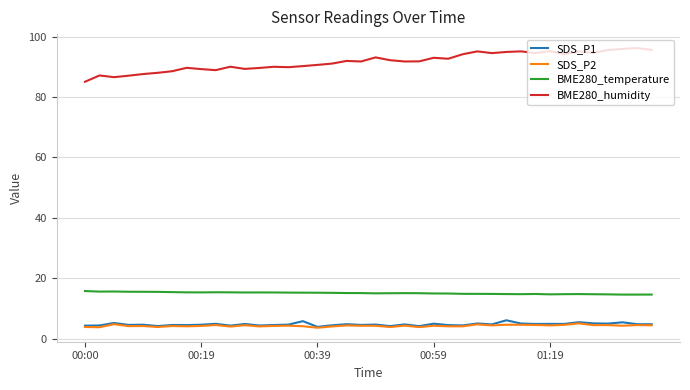

At how many categories does at least one series exceed 29?

40